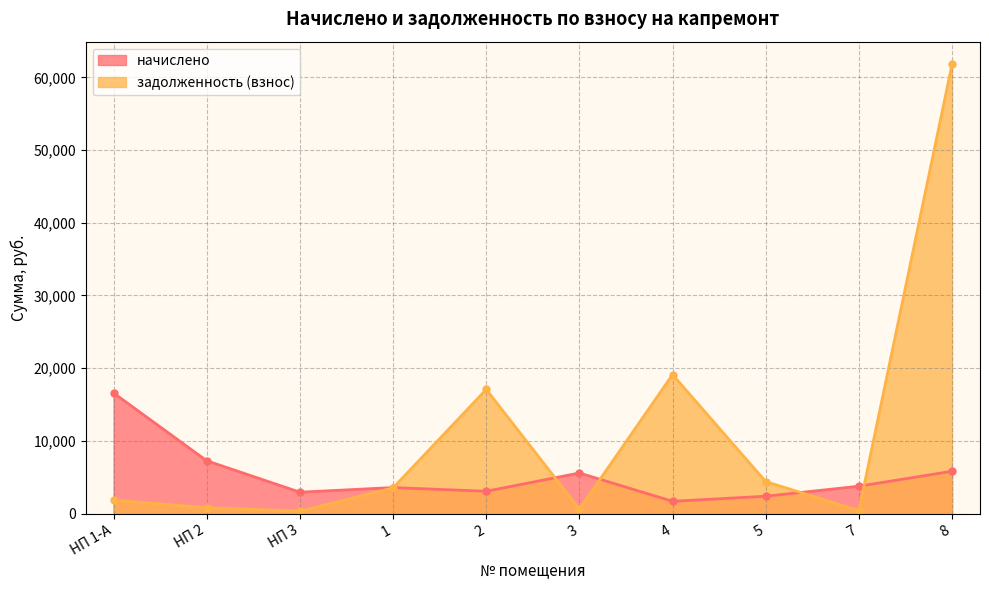

What is the difference between the задолженность (взнос) values at 2 and 7?

16655.4